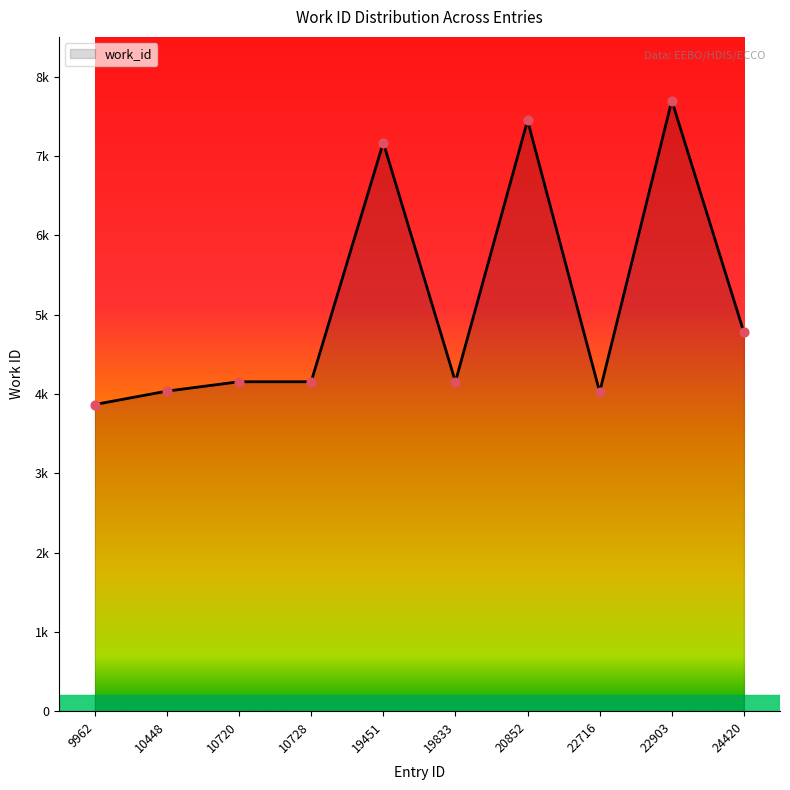

Between 24420 and 9962, which is larger?

24420